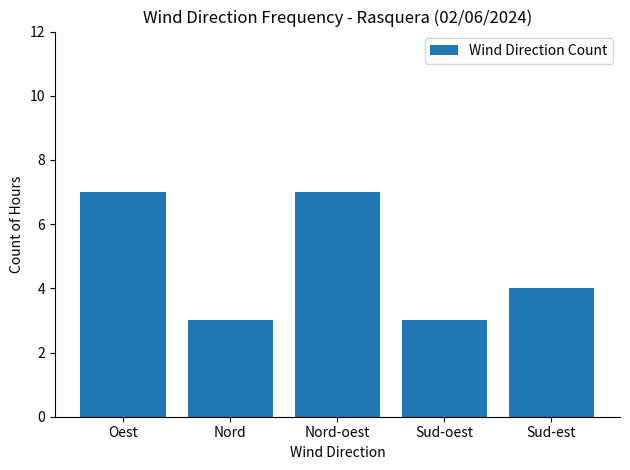

Read the value at Oest.

7